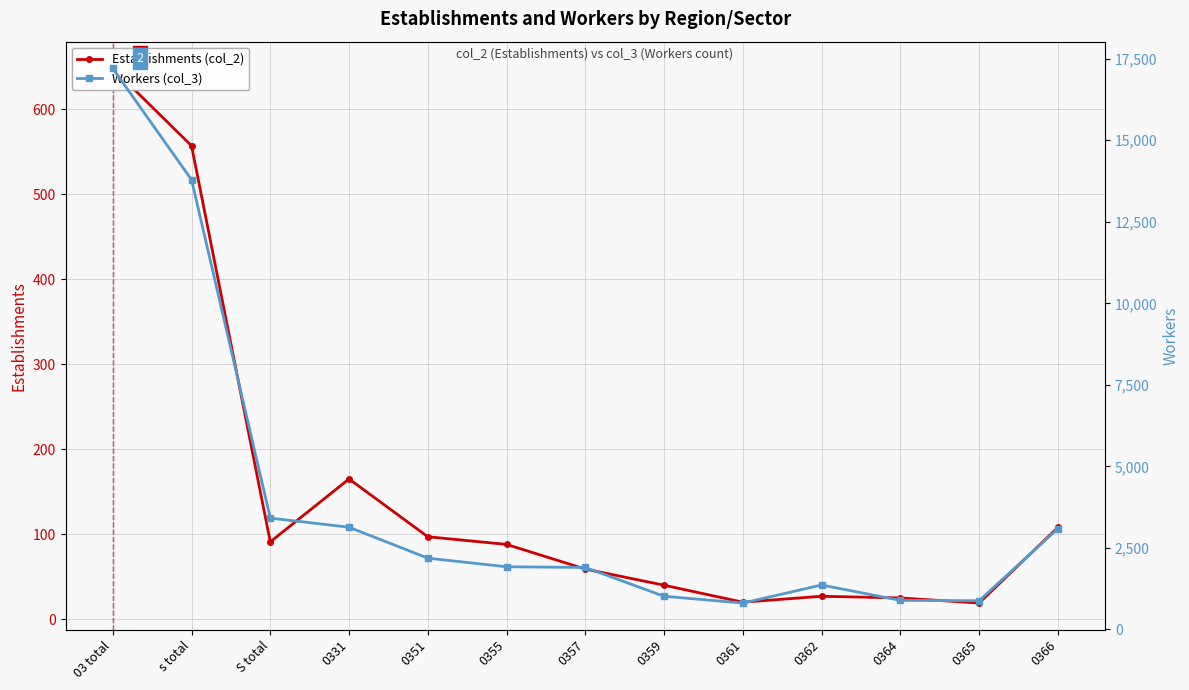

The value of Establishments (col_2) at 0355 is 88. True or false?

True